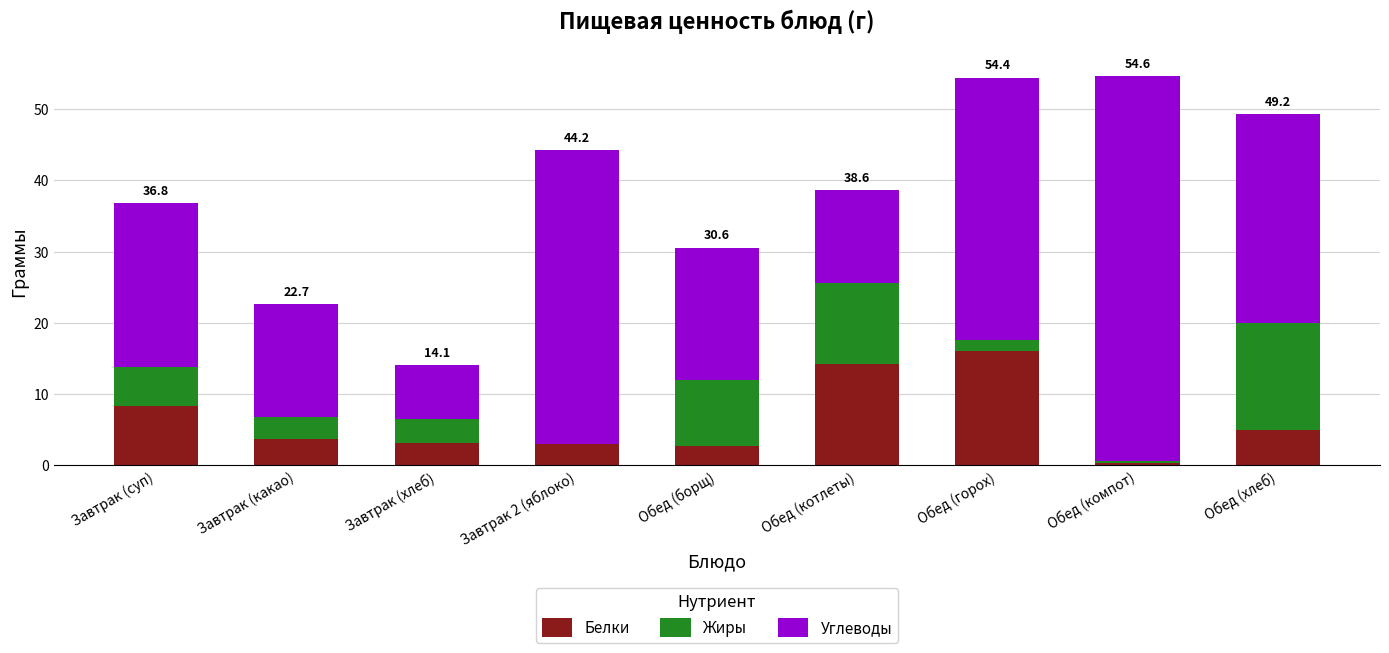

What is the highest value of the Белки series?

16.0